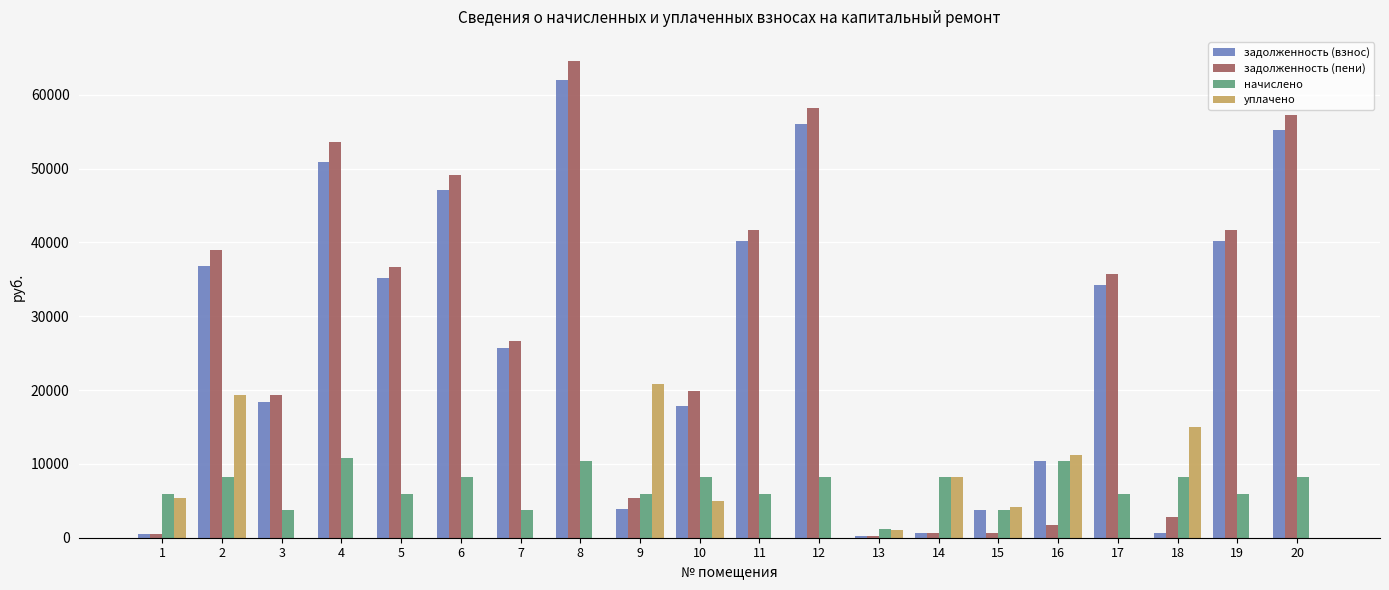

What is the total value across all series at 3?

41393.0